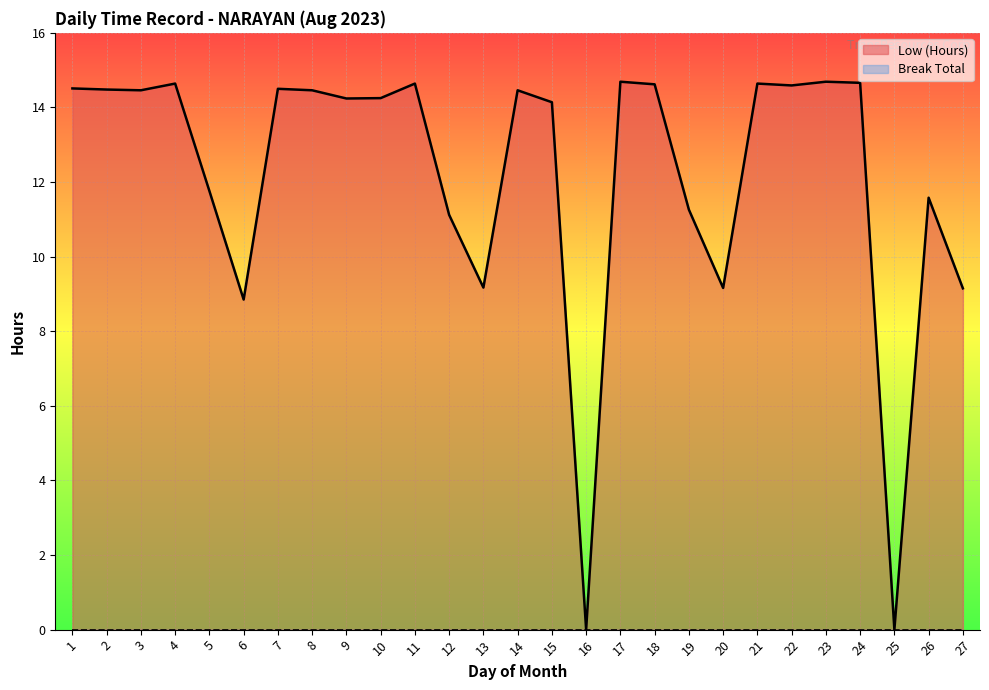

How many series are shown in this chart?

2